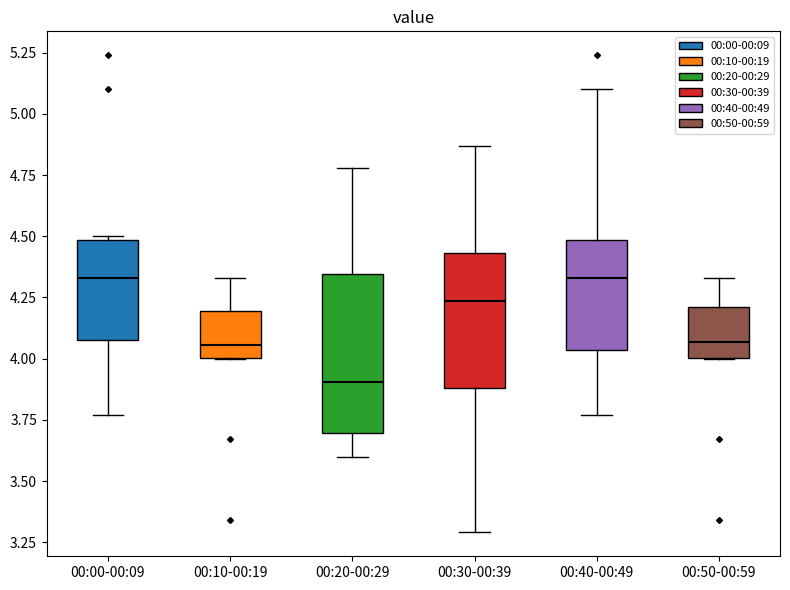

Where is the upper edge of the box for 00:40-00:49 on the y-axis? The values are not printed on the chart, so give them approximately, as read against the axis.

4.50